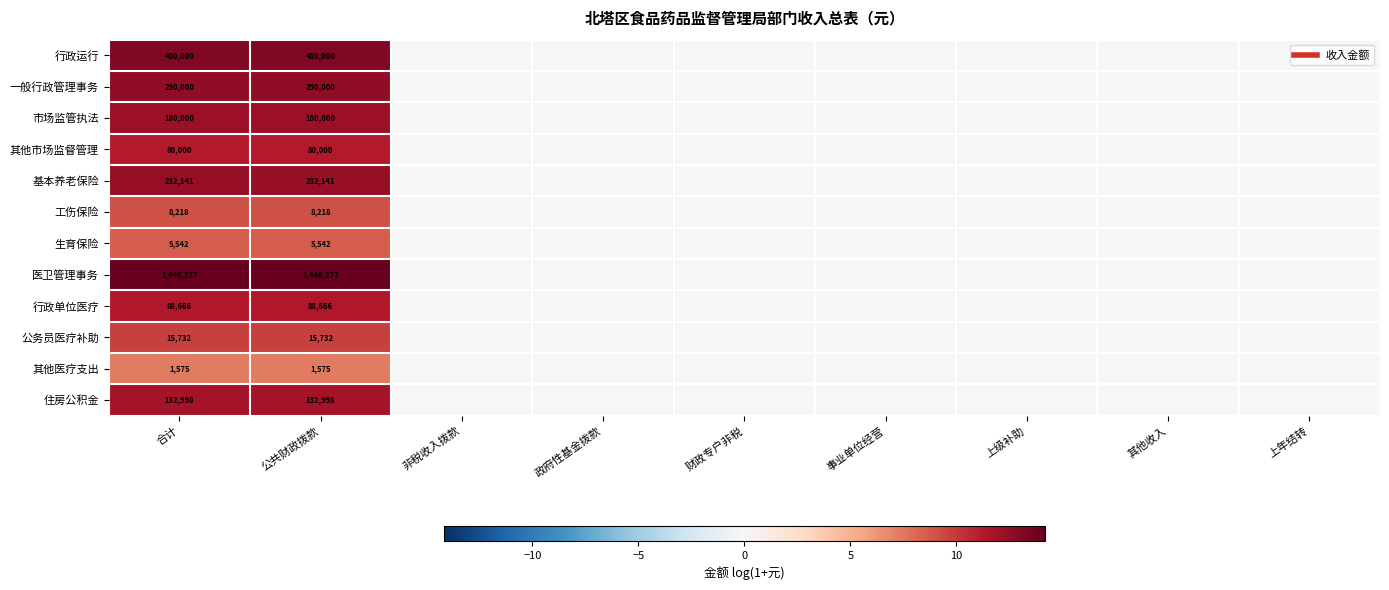

Rank the categories by 生育保险 value from highest to lowest.

合计, 公共财政拨款, 非税收入拨款, 政府性基金拨款, 财政专户非税, 事业单位经营, 上级补助, 其他收入, 上年结转